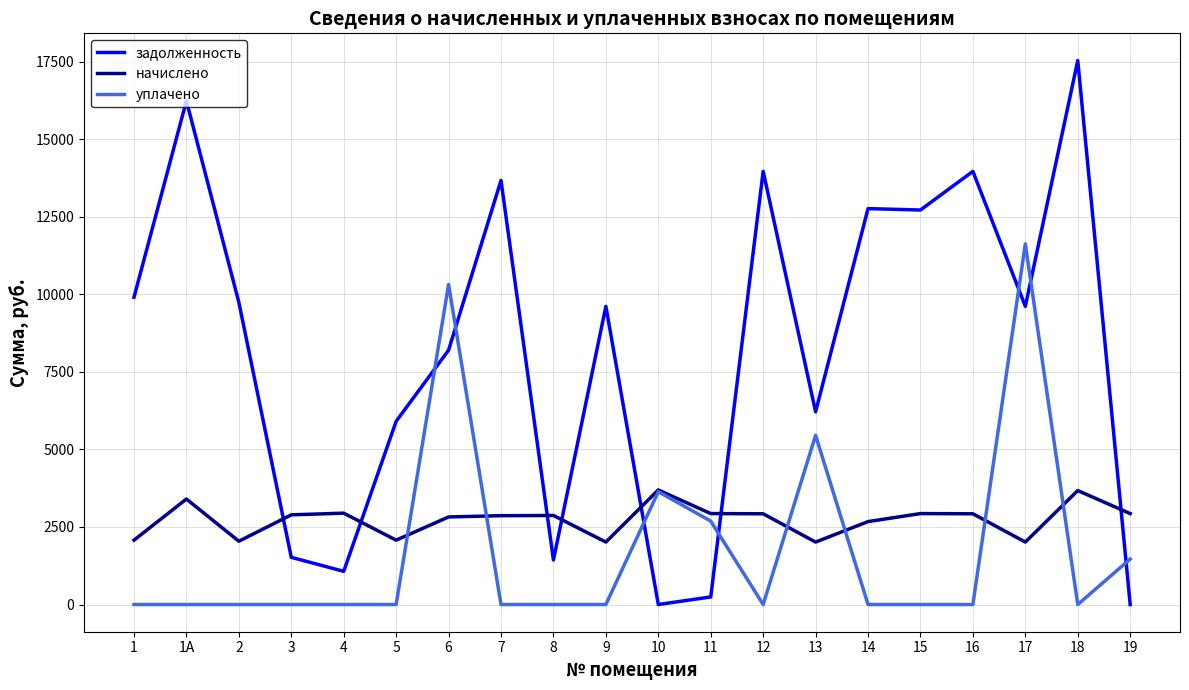

What position from the right is 9?

11